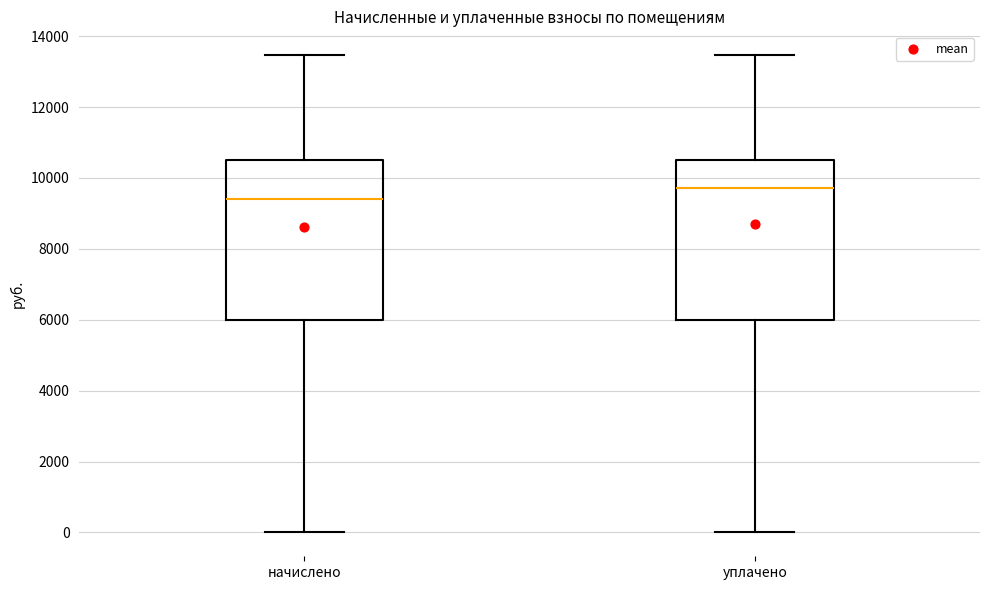

Where does the lower whisker of the box for начислено end on the y-axis? The values are not printed on the chart, so give them approximately, as read against the axis.

0